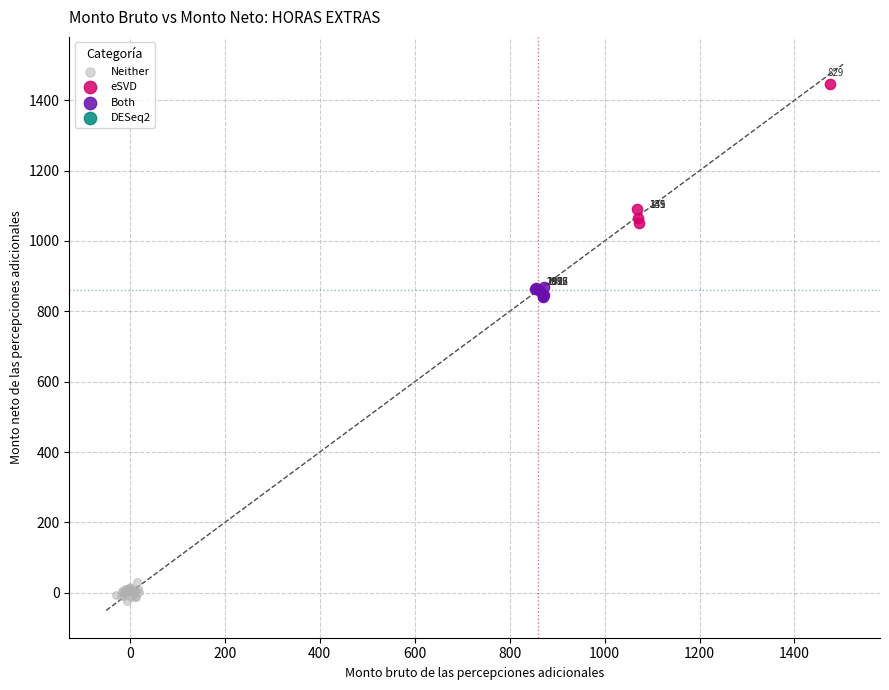

Which series has the largest Y range (max minus min)?

eSVD